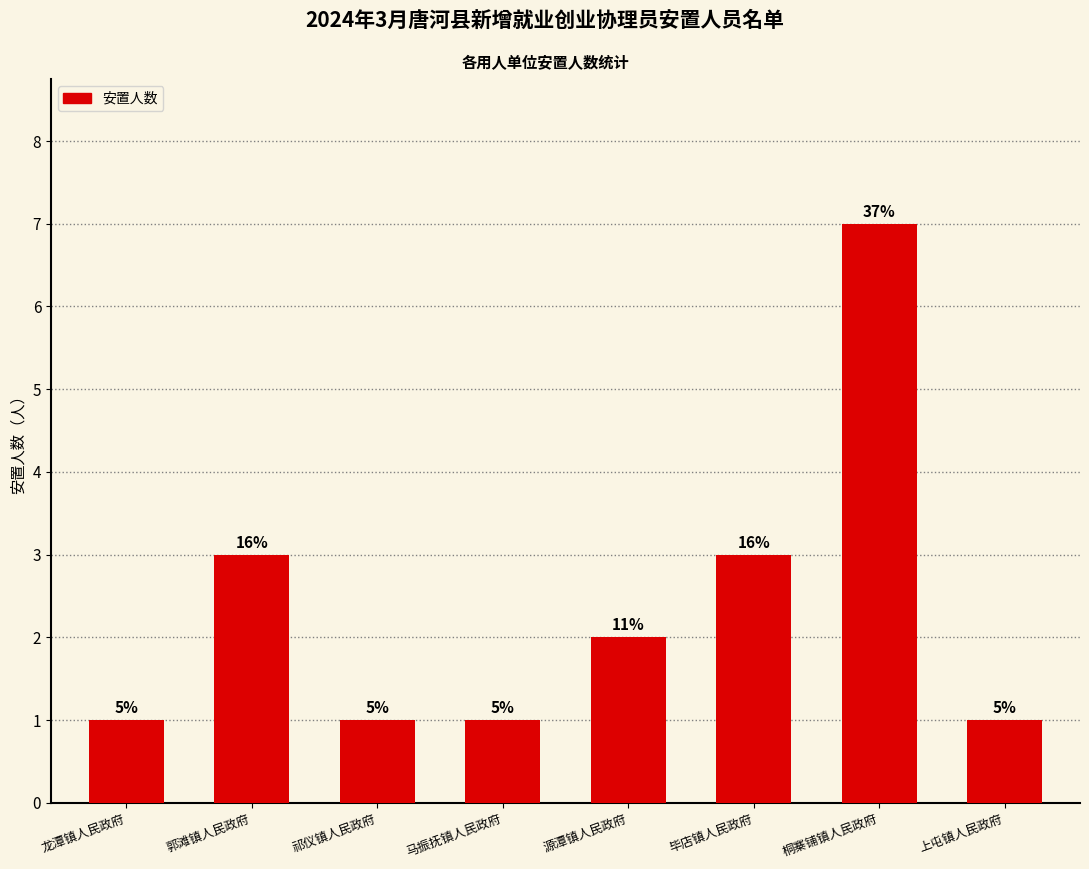

Are the bars horizontal?

No